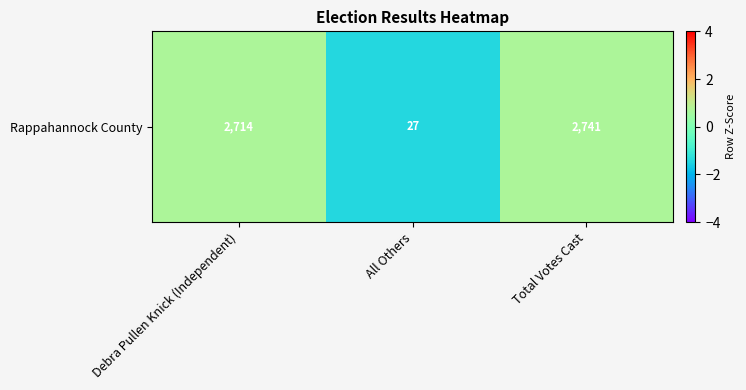

How many values are below zero?

1